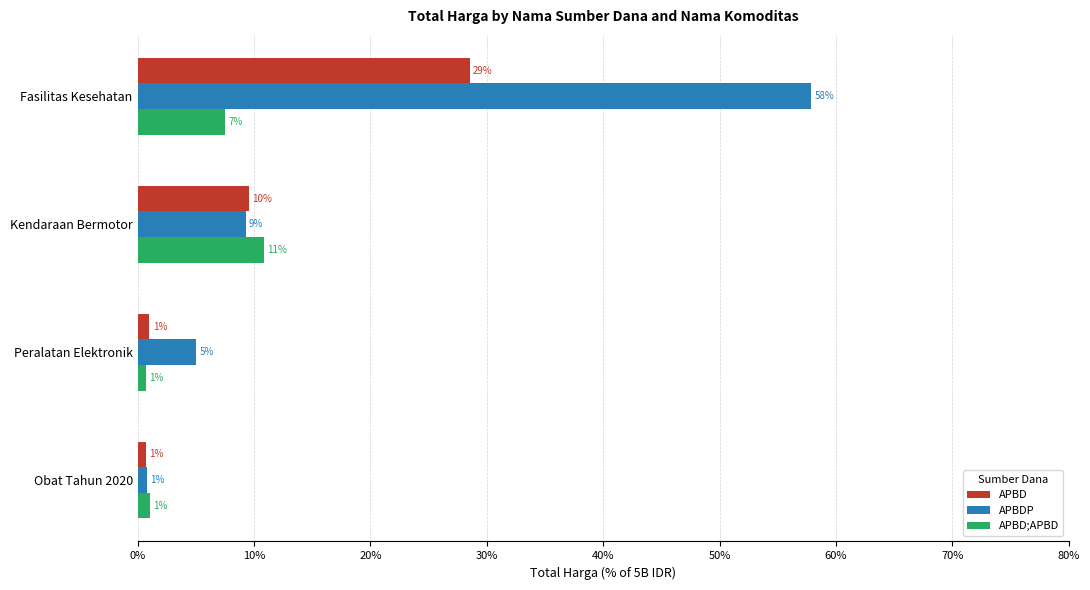

At which category is the sum across all series the highest?

Fasilitas Kesehatan